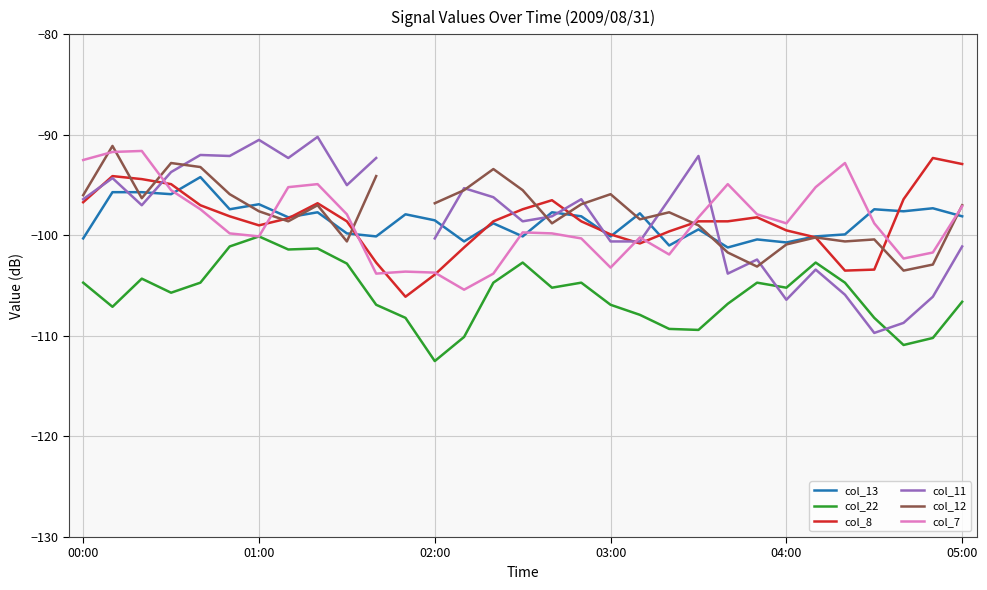

What is the approximate value of col_7 at 29?

-101.7